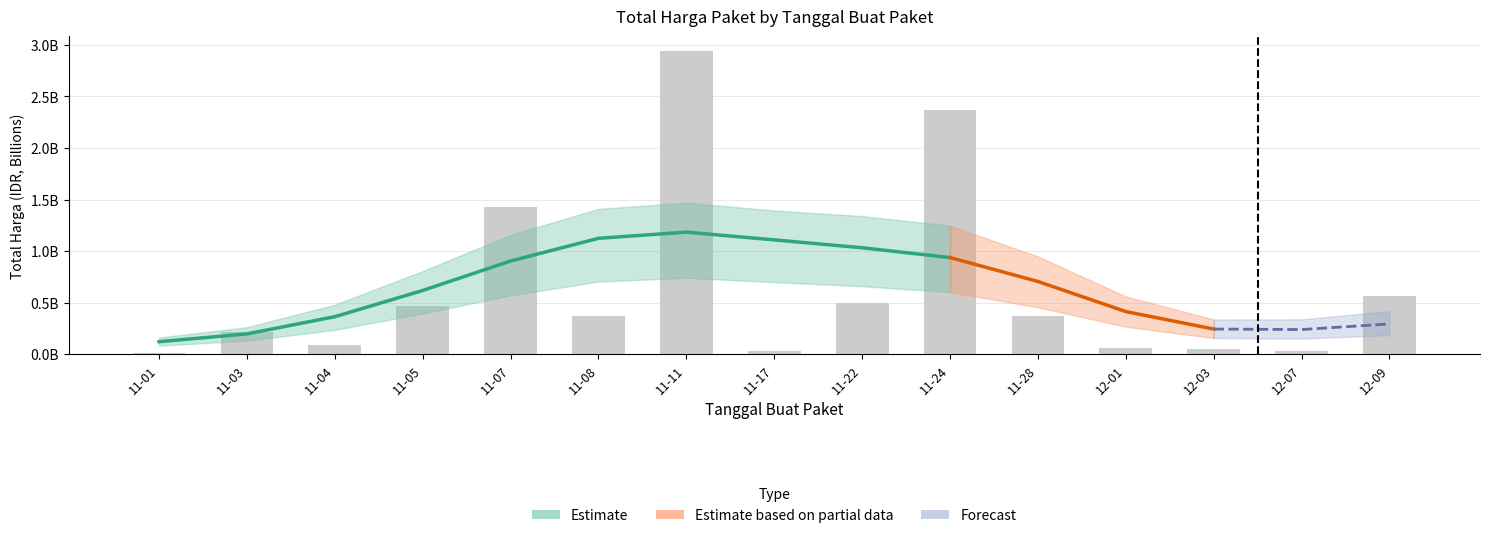

What is the difference between the second highest and minimum values?

2.4